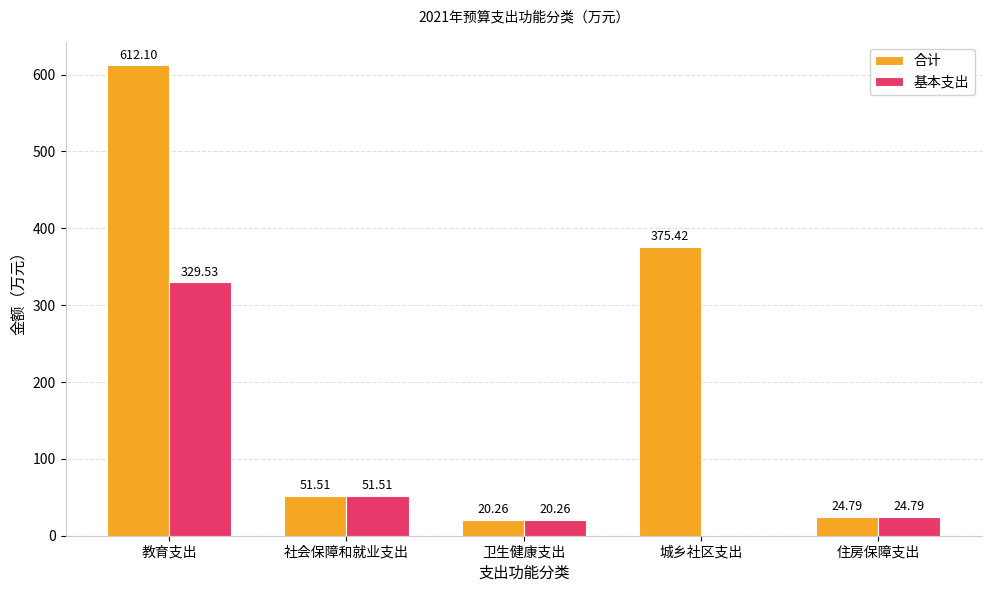

Are the bars grouped side by side (vs. stacked)?

Yes